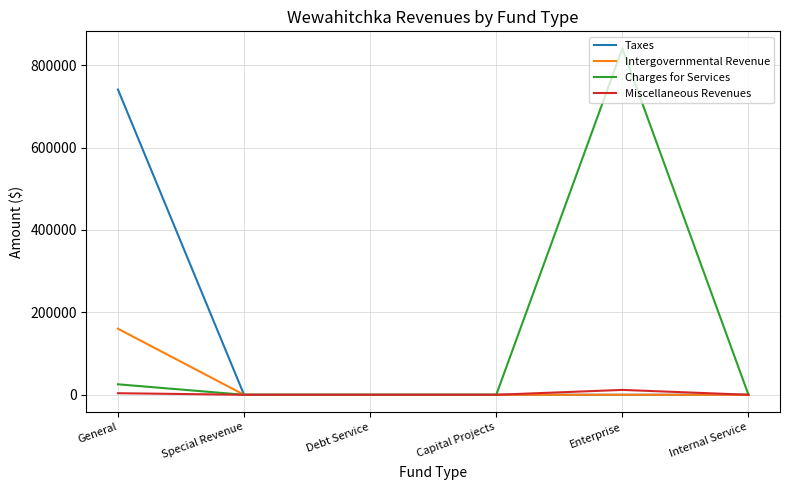

Which series has the largest total across all categories?

Charges for Services